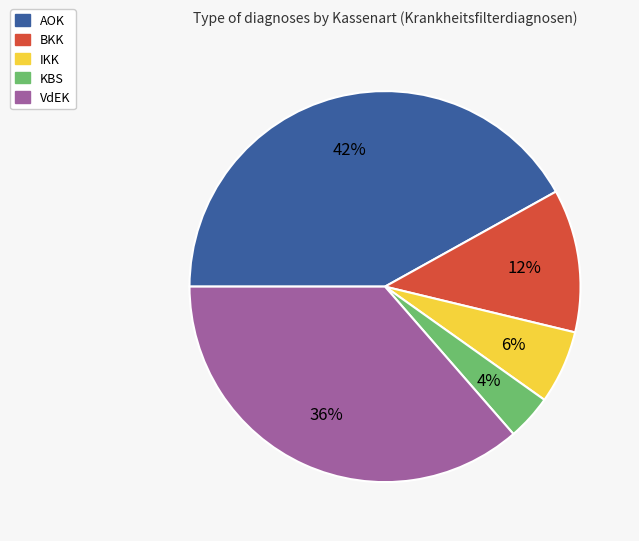

Between VdEK and KBS, which is larger?

VdEK